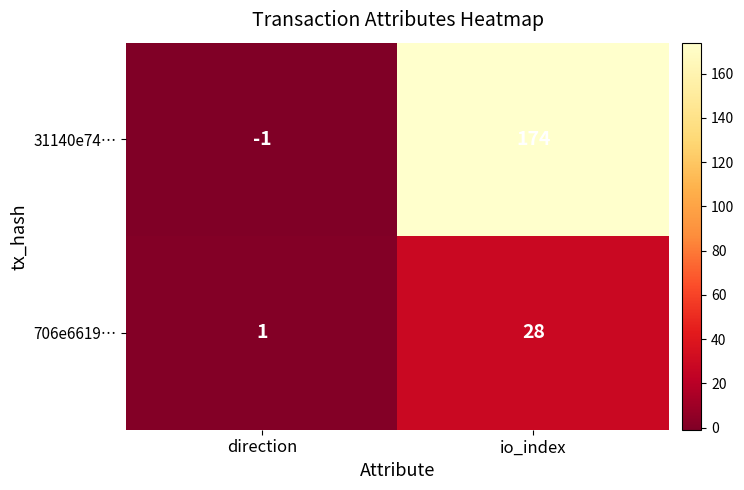

What value does the 31140e74… series have at io_index, to the nearest 5?

175